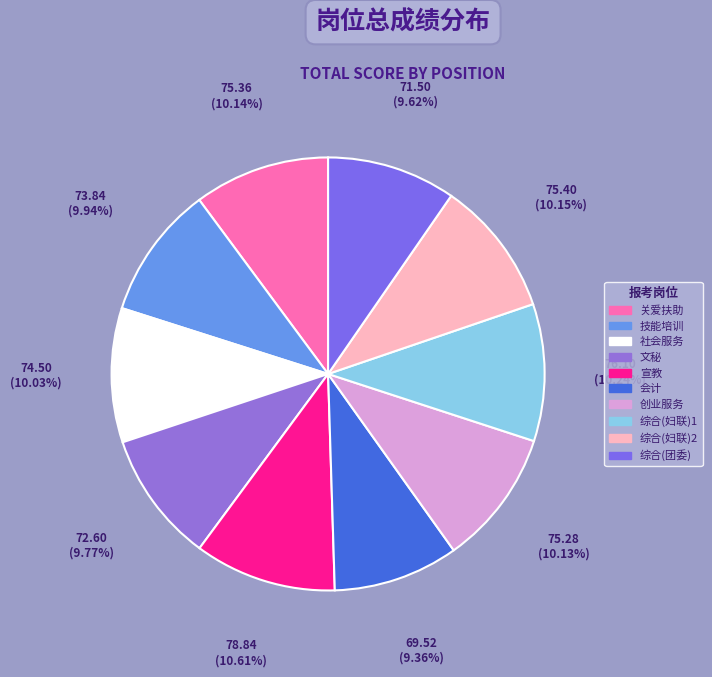

To the nearest percent, what is the average slice percentage?

10%